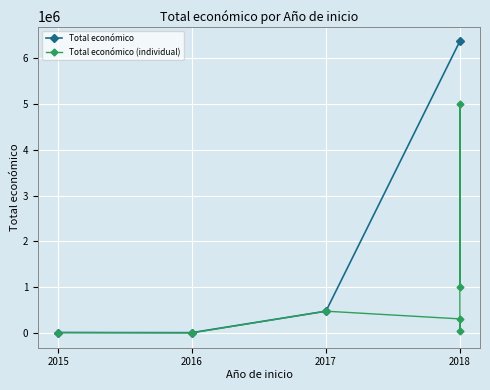

How many data points are less than 311553?

4